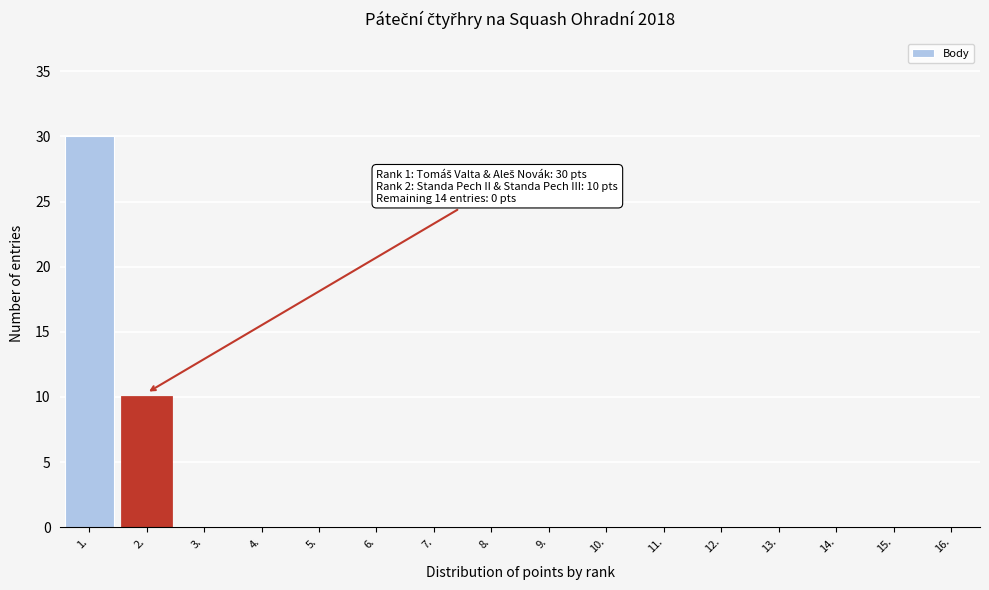

Reading left to right, transcribe all the data shown in this chart.

1.=30	2.=10	3.=0	4.=0	5.=0	6.=0	7.=0	8.=0	9.=0	10.=0	11.=0	12.=0	13.=0	14.=0	15.=0	16.=0